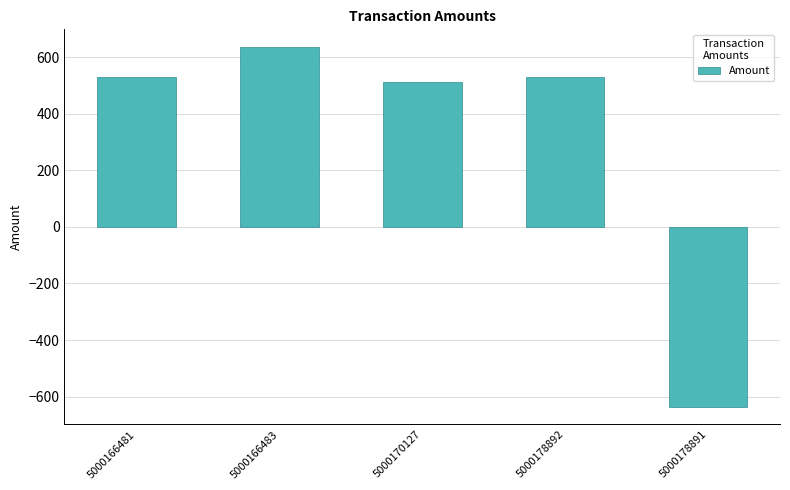

How many categories are shown in the chart?

5